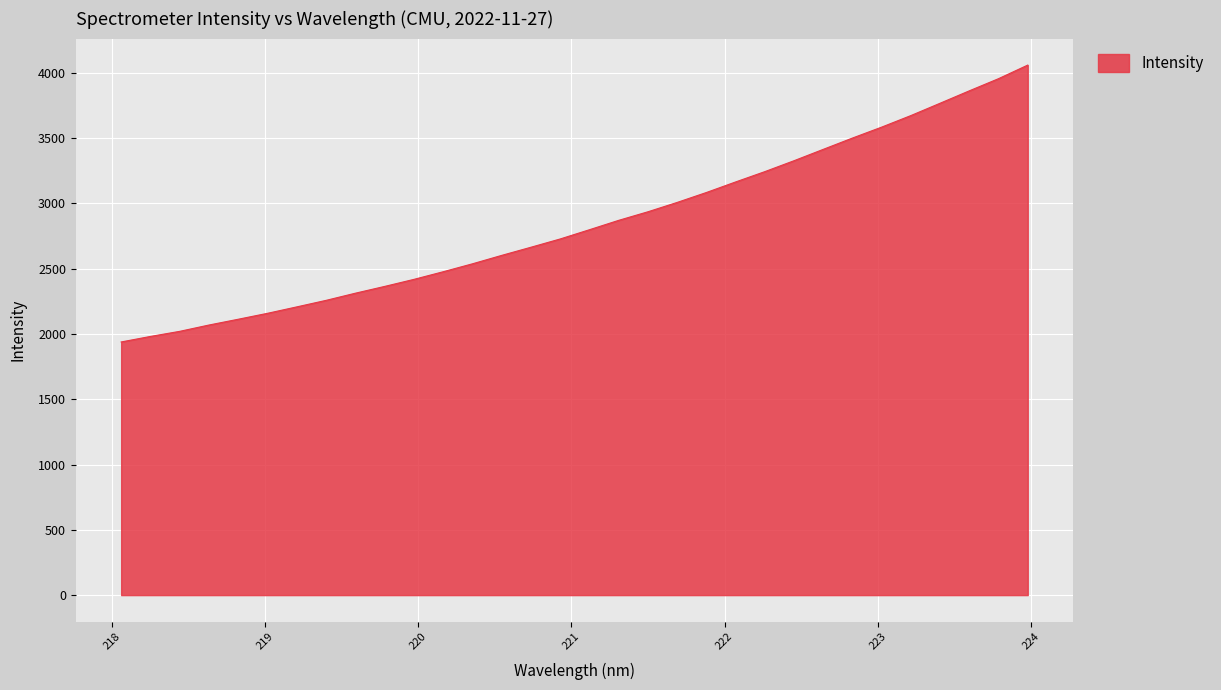

Count the number of data series in this chart.

1